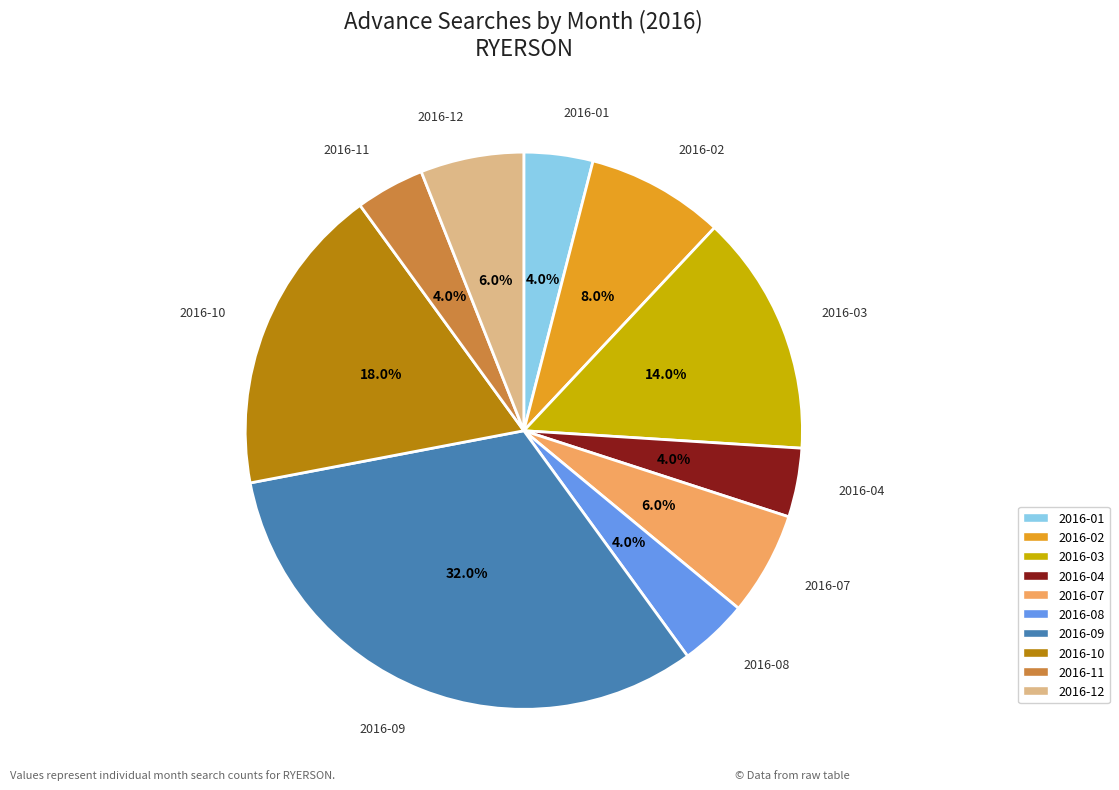

Is there a majority slice in this chart?

No